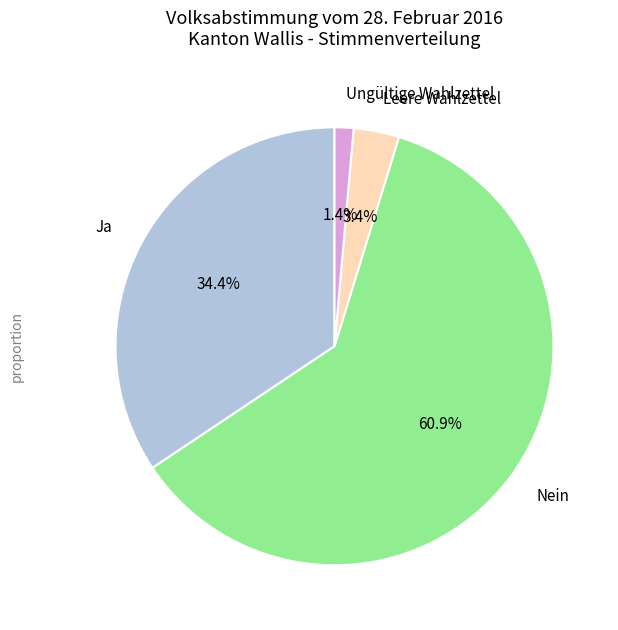

Which slice is the smallest?

Ungültige Wahlzettel